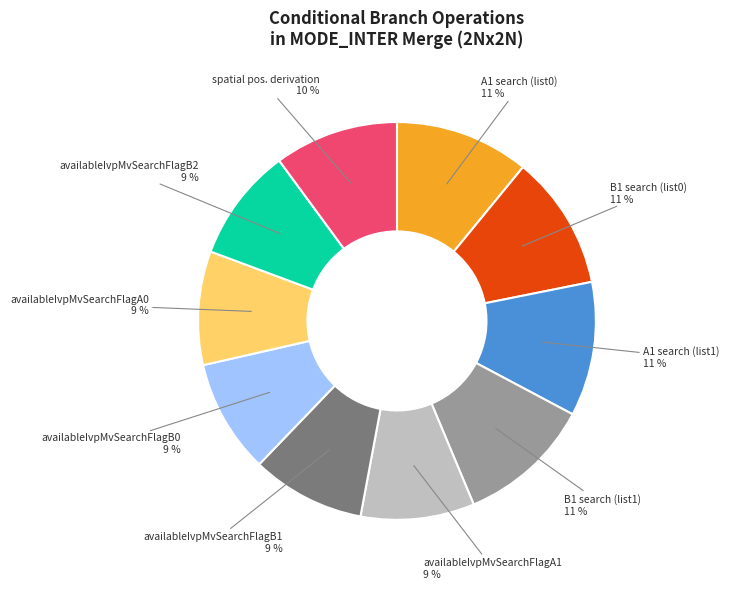

Is it true that B1 search (list1) is 11% of the pie?

True